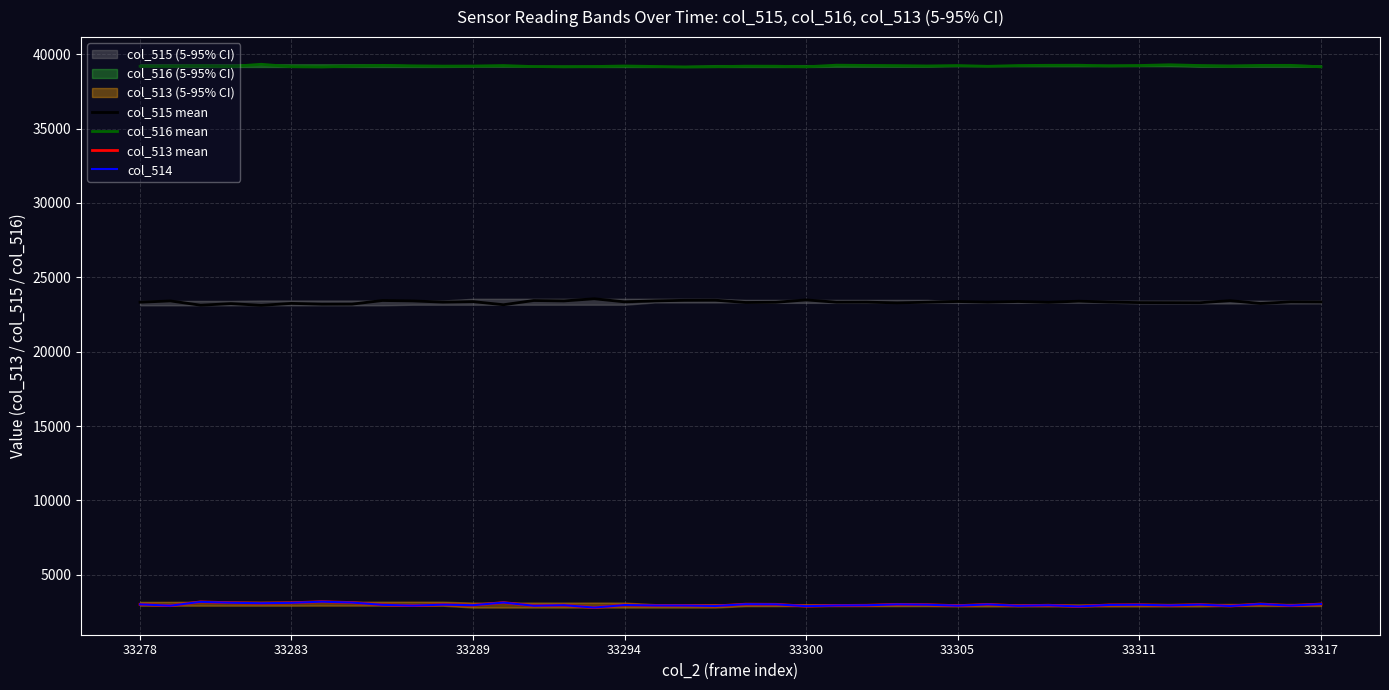

True or false: col_513 mean and col_515 mean intersect in this chart.

False